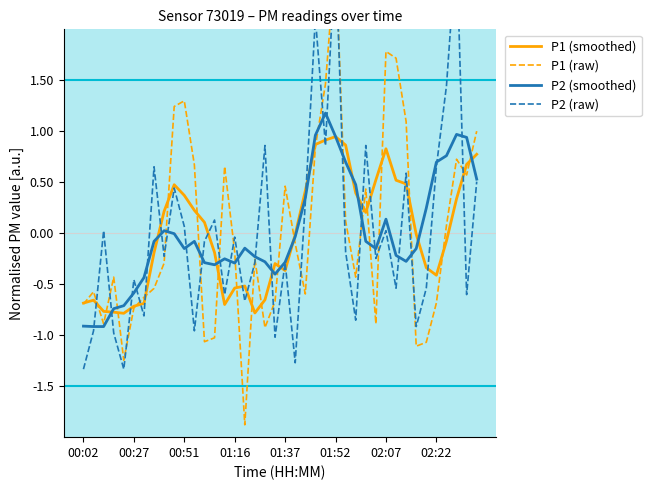

How many positive values does the P2 (smoothed) series have?

14